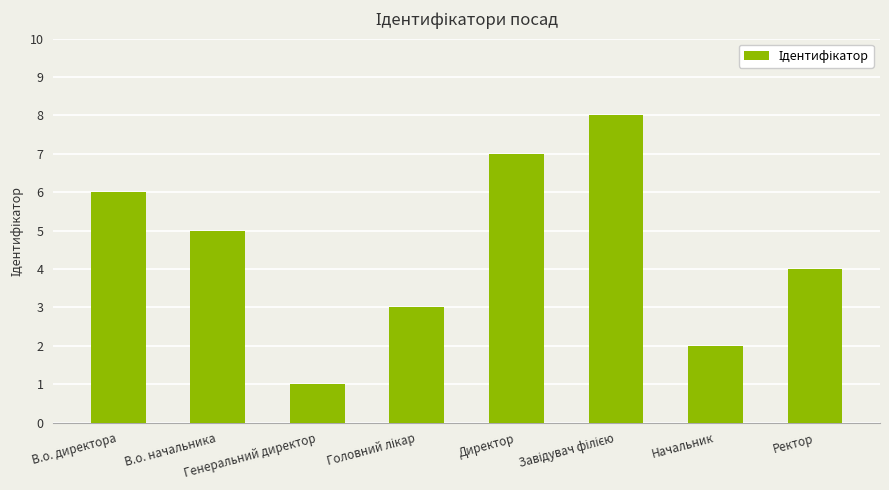

True or false: the data shows 5 at В.о. начальника.

True